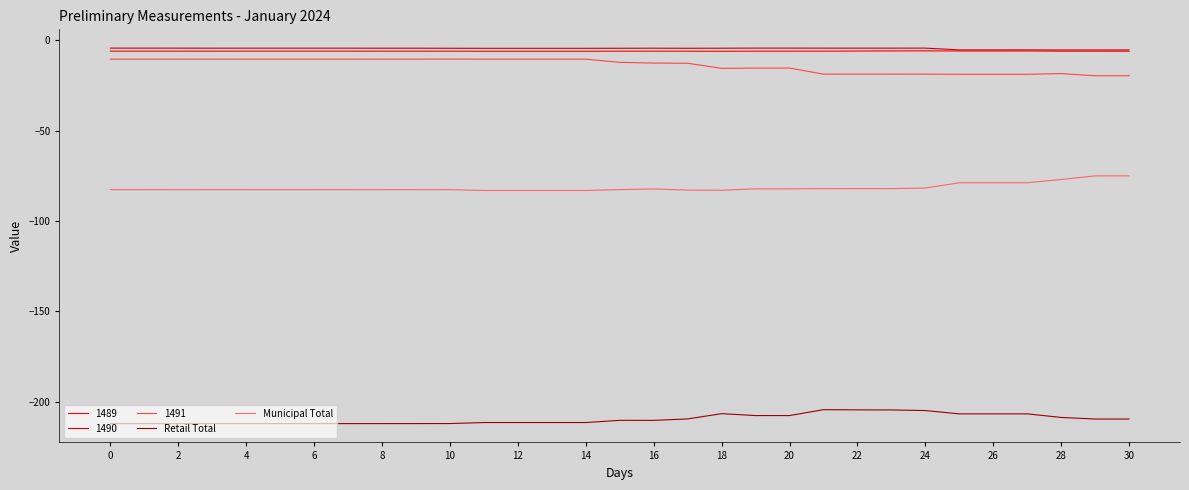

True or false: 1489 and Municipal Total intersect in this chart.

False